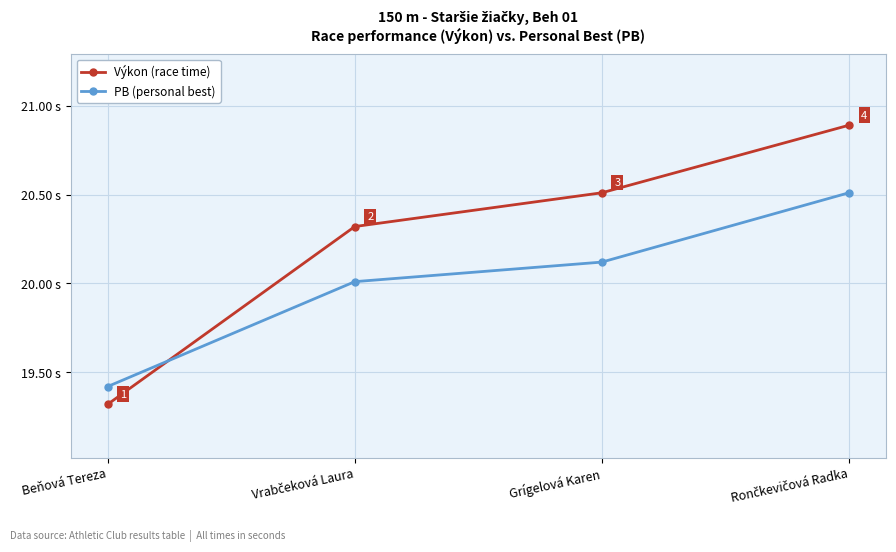

Rank the series at Grígelová Karen from highest to lowest value.

Výkon (race time), PB (personal best)